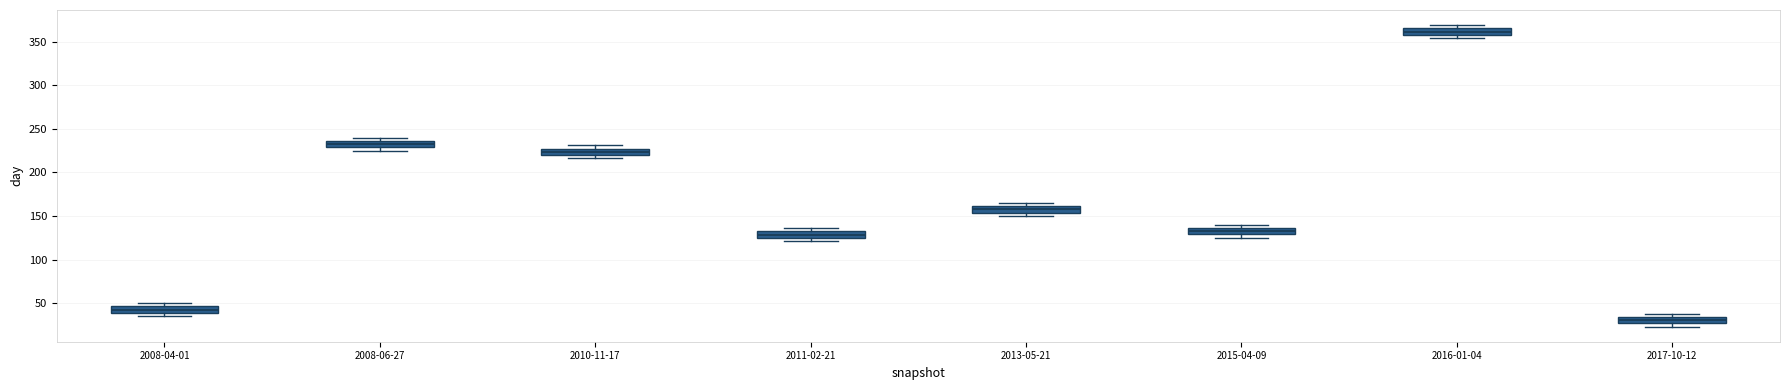

Where is the upper edge of the box for 2015-04-09 on the y-axis? The values are not printed on the chart, so give them approximately, as read against the axis.

135